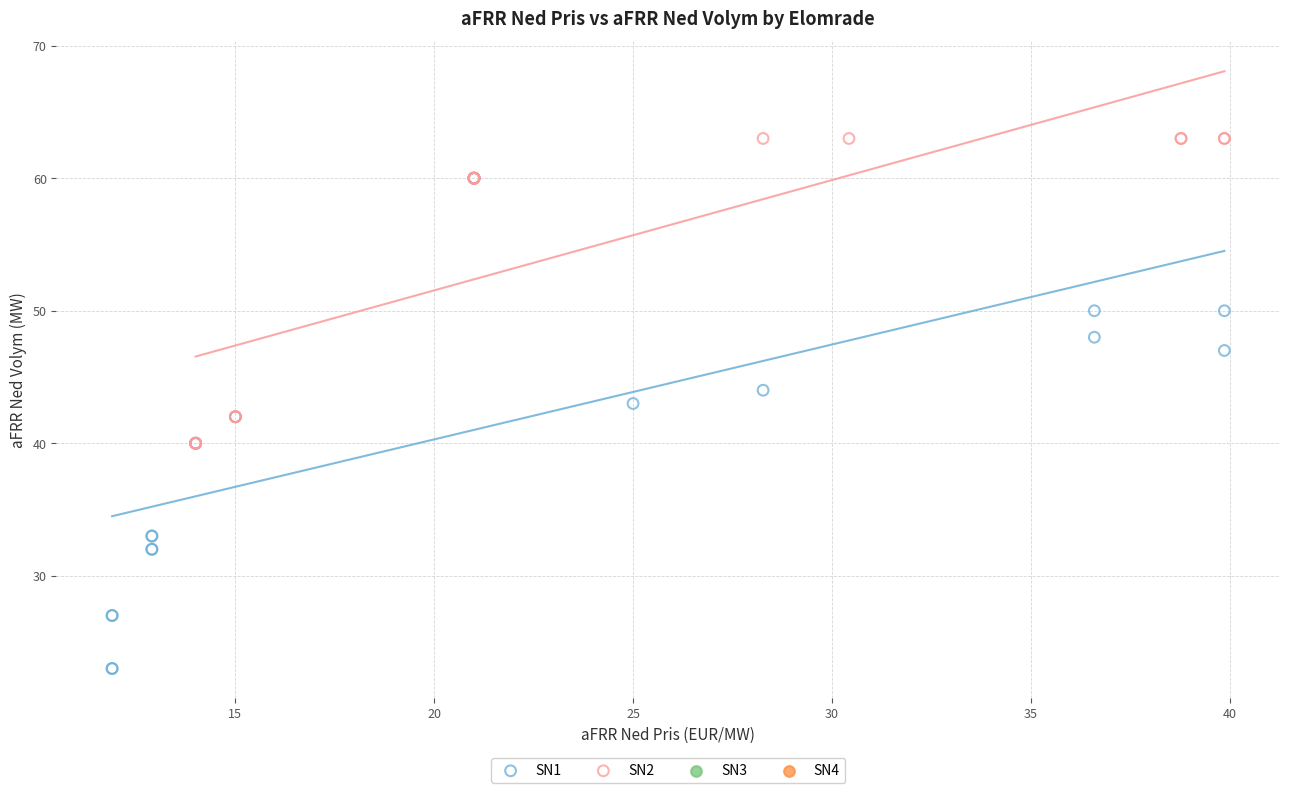

Which series reaches the maximum Y coordinate?

SN2